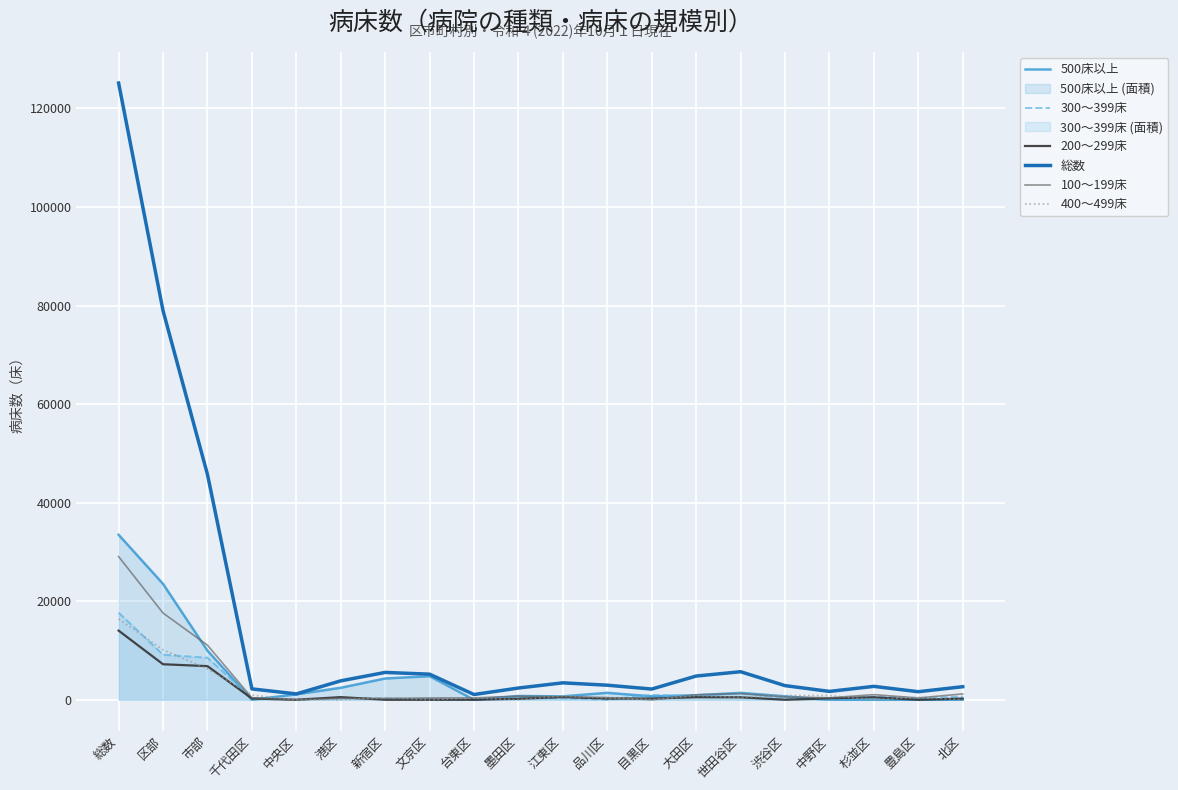

What is the maximum value for 500床以上?

33475